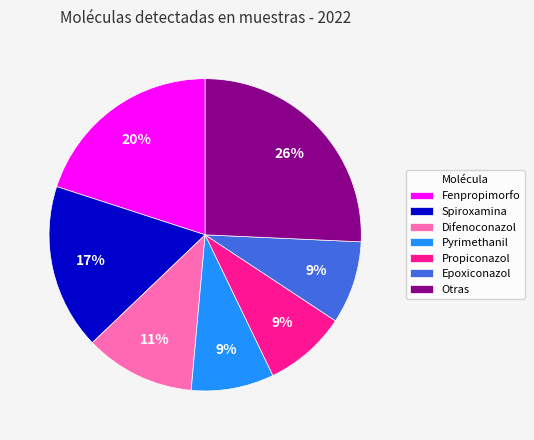

What is the ratio of the value at Pyrimethanil to the value at Epoxiconazol?

1.0